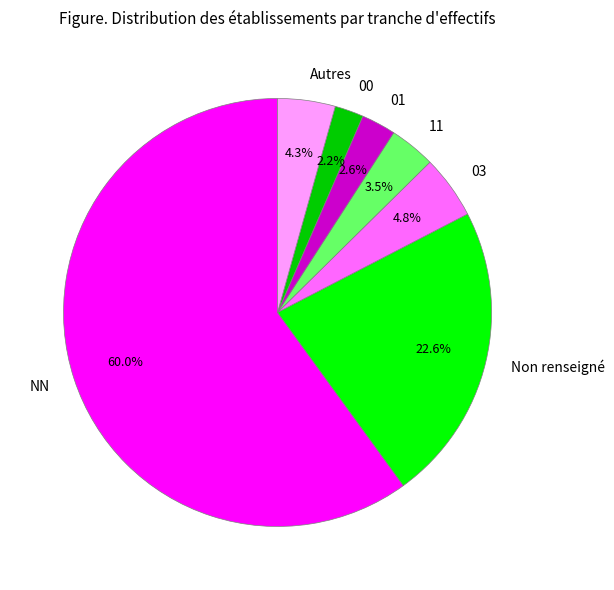

How many slices are in this pie chart?

7